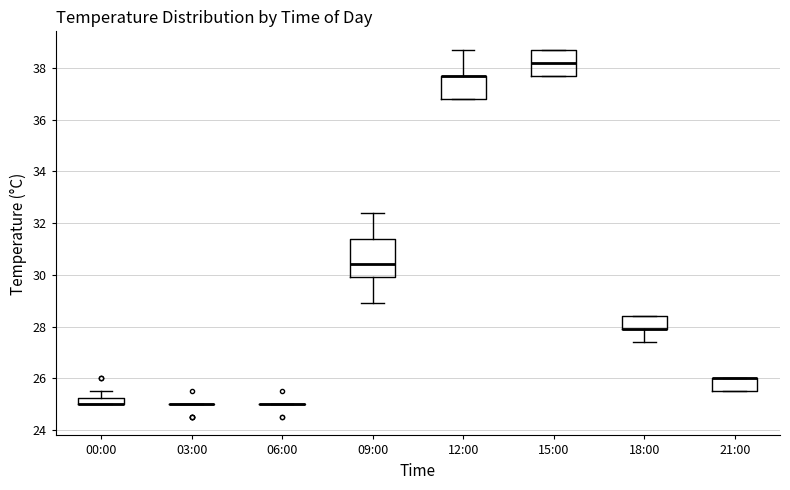

Where does the upper whisker of the box for 12:00 end on the y-axis? The values are not printed on the chart, so give them approximately, as read against the axis.

38.8